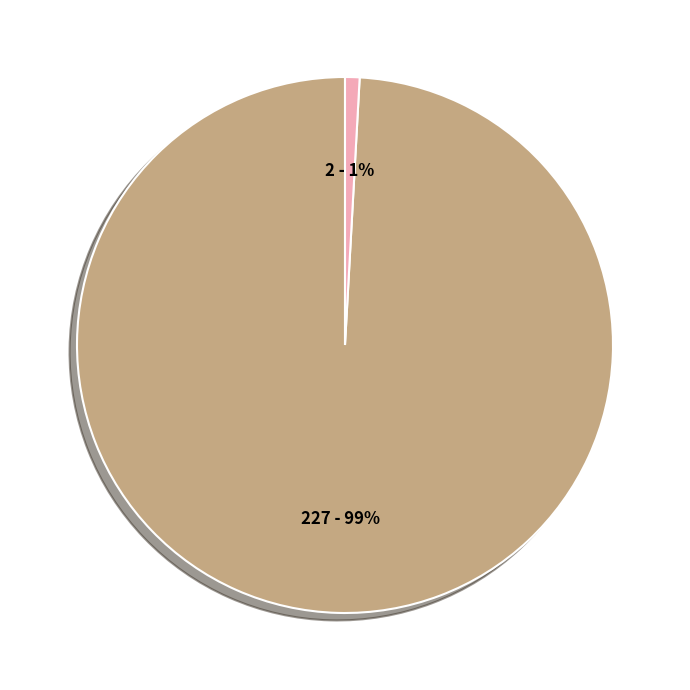

To the nearest percent, what is the difference between the largest and smallest slice percentages?

98%